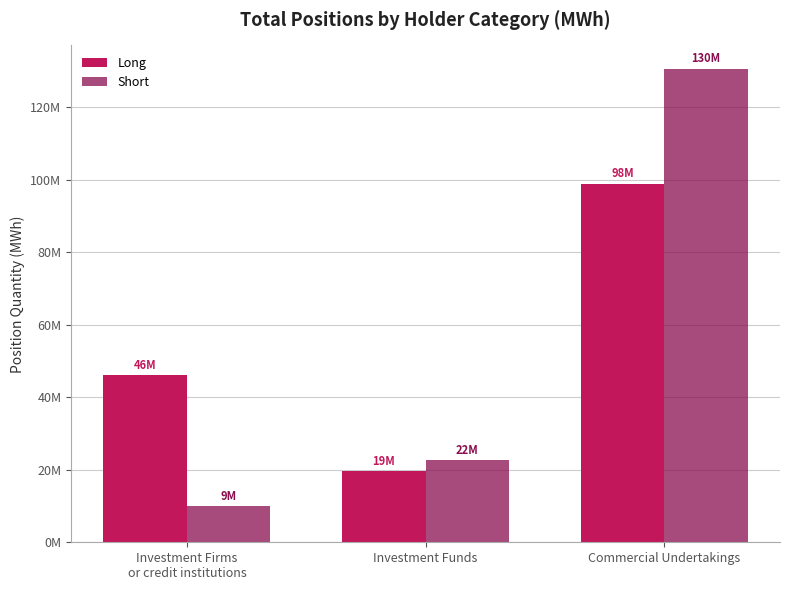

Rank the series by their average value, from highest to lowest.

Long, Short